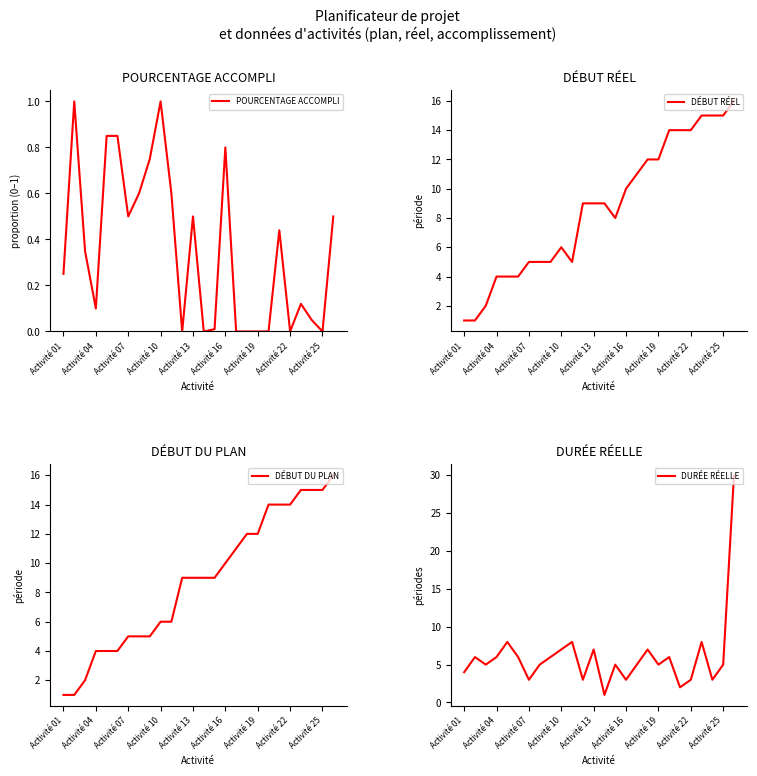

What is the maximum value shown in the chart?

30.0